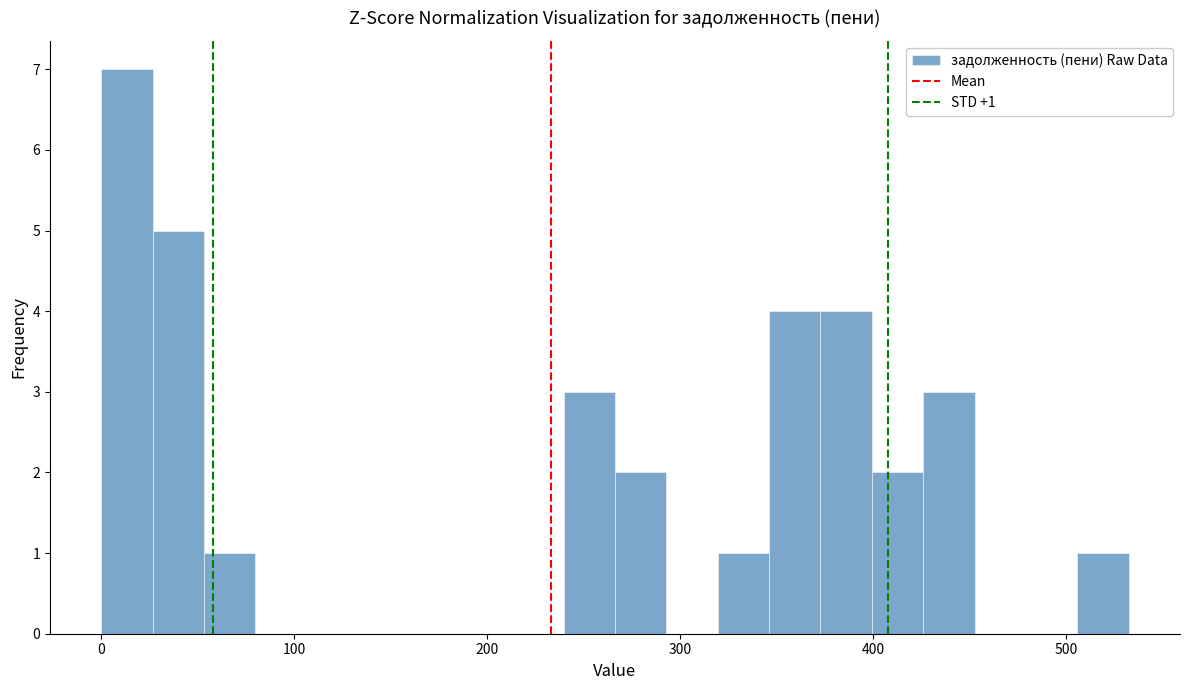

Around what value on the x-axis is the tallest bar? Give the approximate position of its centre, as read against the axis.

10